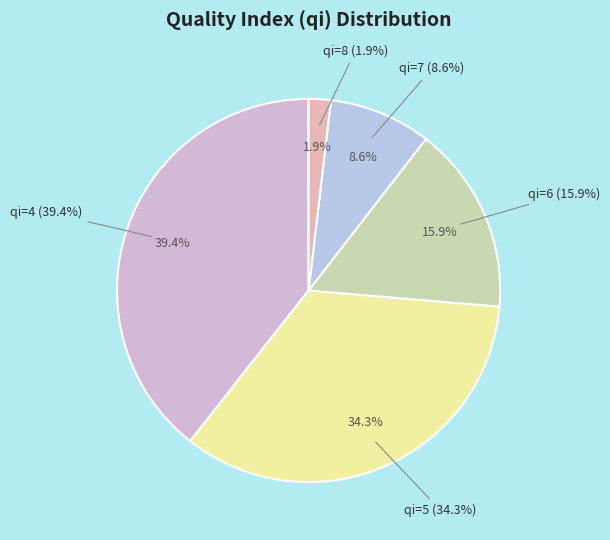

To the nearest percent, what is the average slice percentage?

20%